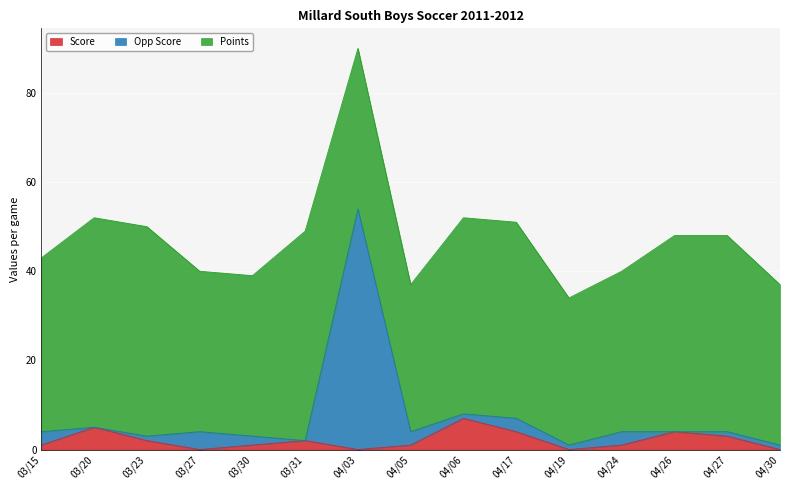

Is it true that Score equals 7 at 04/06?

True